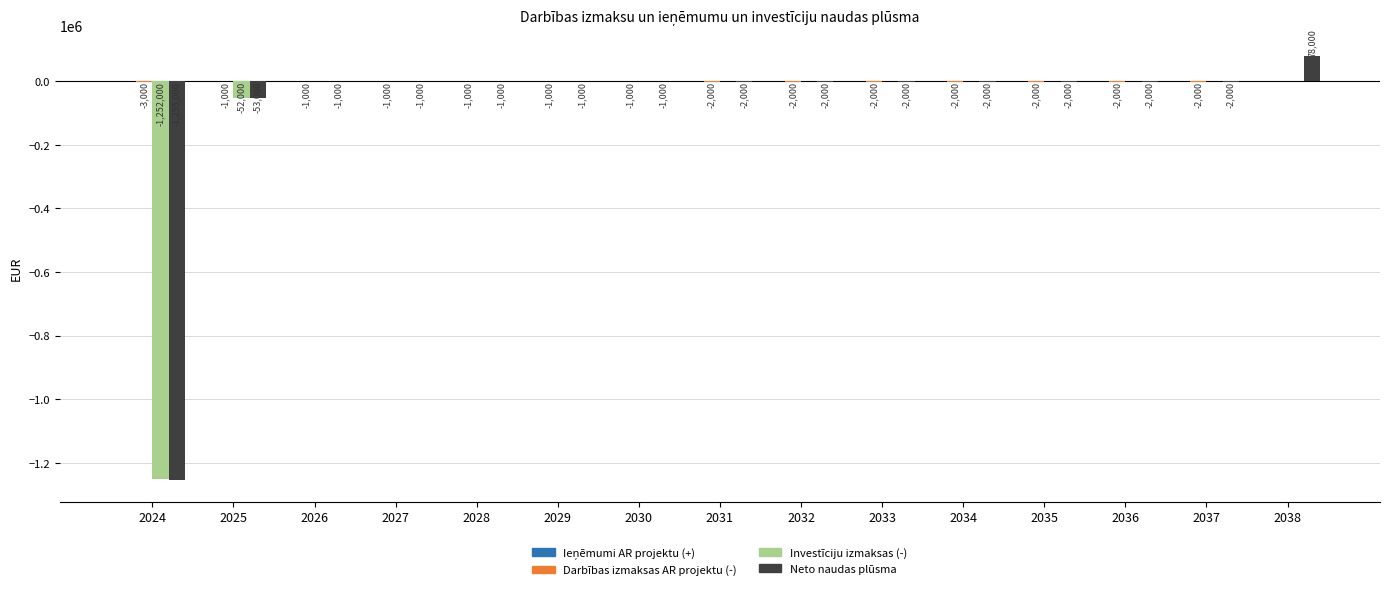

Which label corresponds to the largest value in the chart?

2038